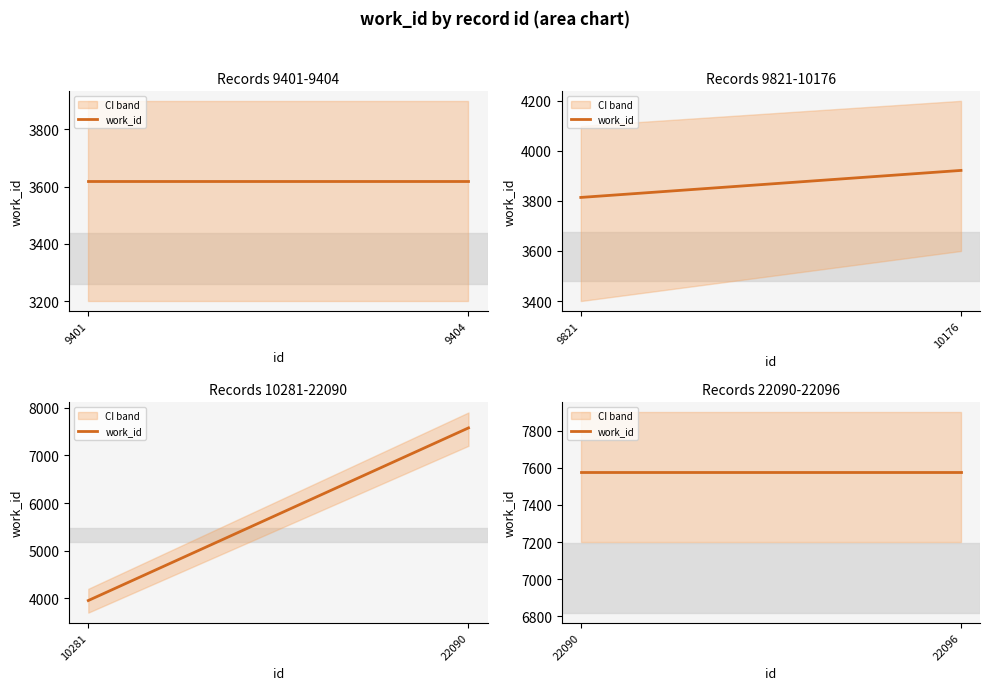

At which category does the chart reach its peak across all series?

22090